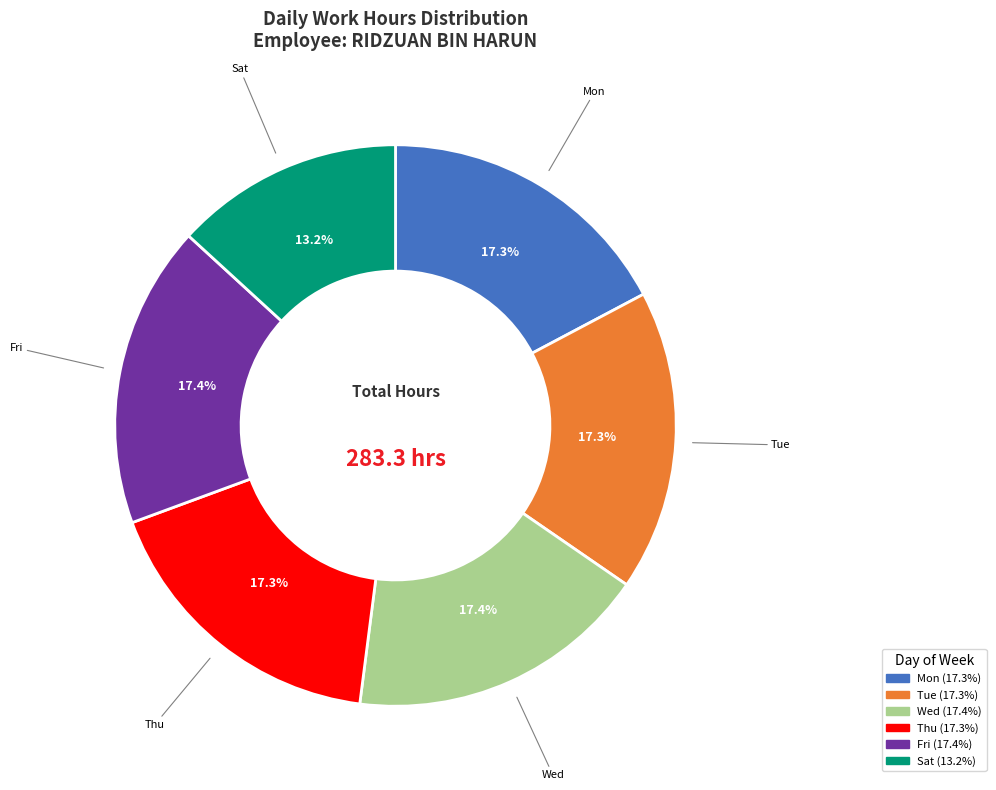

Is there any slice that represents more than half of the pie?

No